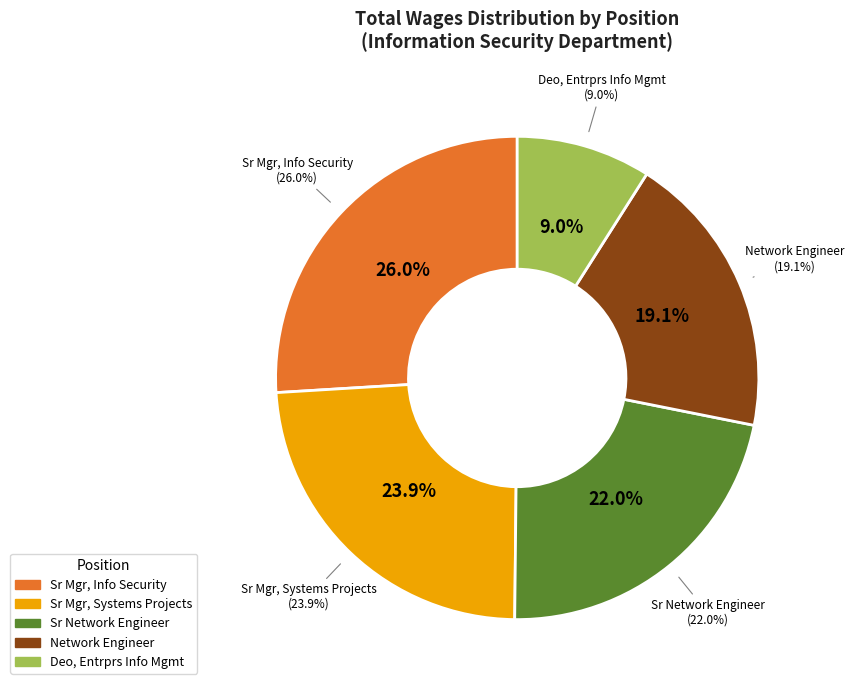

Rank the categories by value from lowest to highest.

Deo, Entrprs Info Mgmt, Network Engineer, Sr Network Engineer, Sr Mgr, Systems Projects, Sr Mgr, Info Security